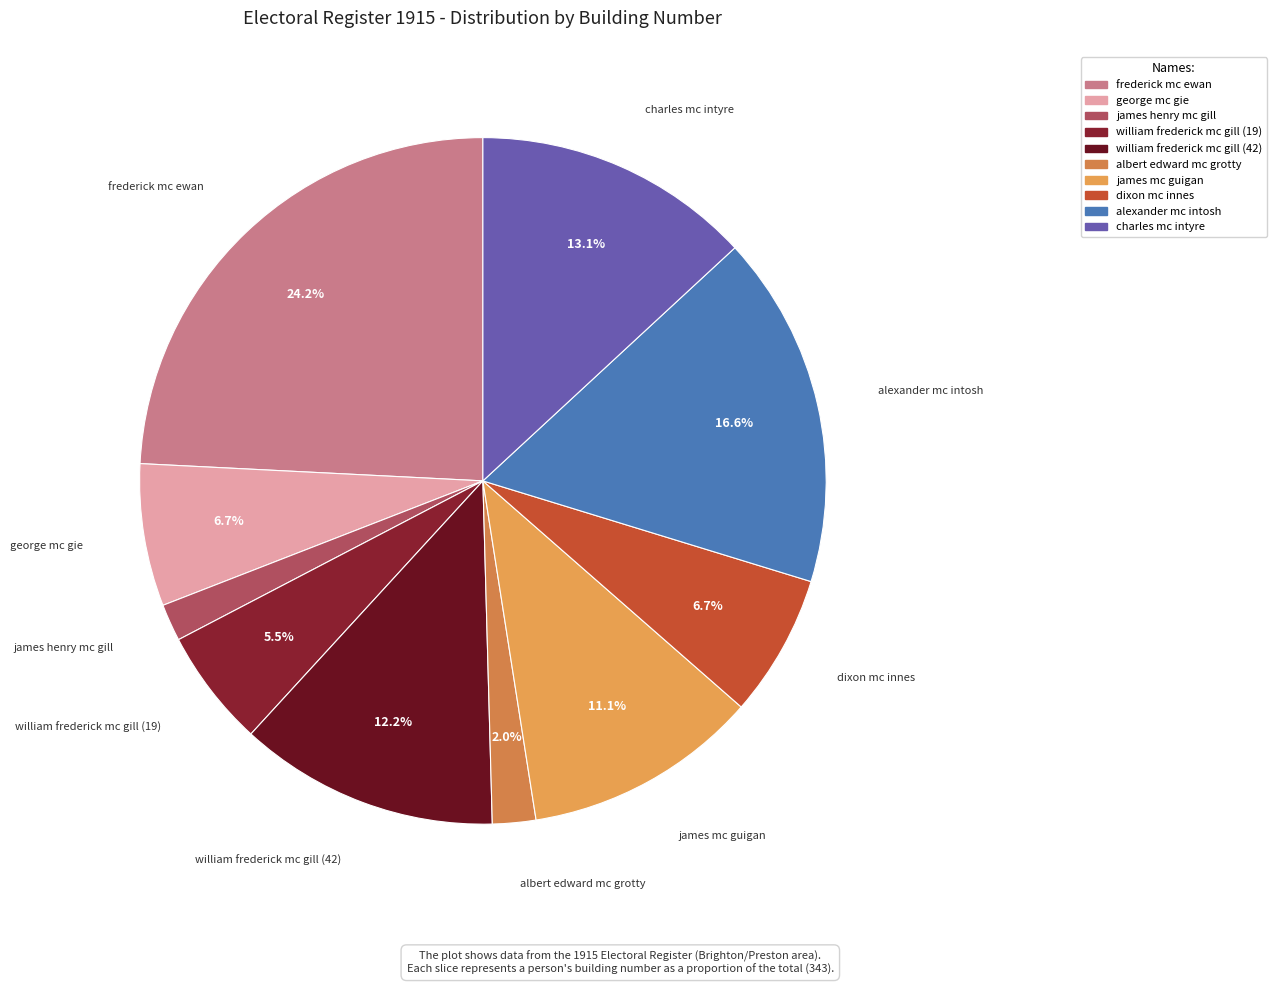

Which slice is the largest?

frederick mc ewan